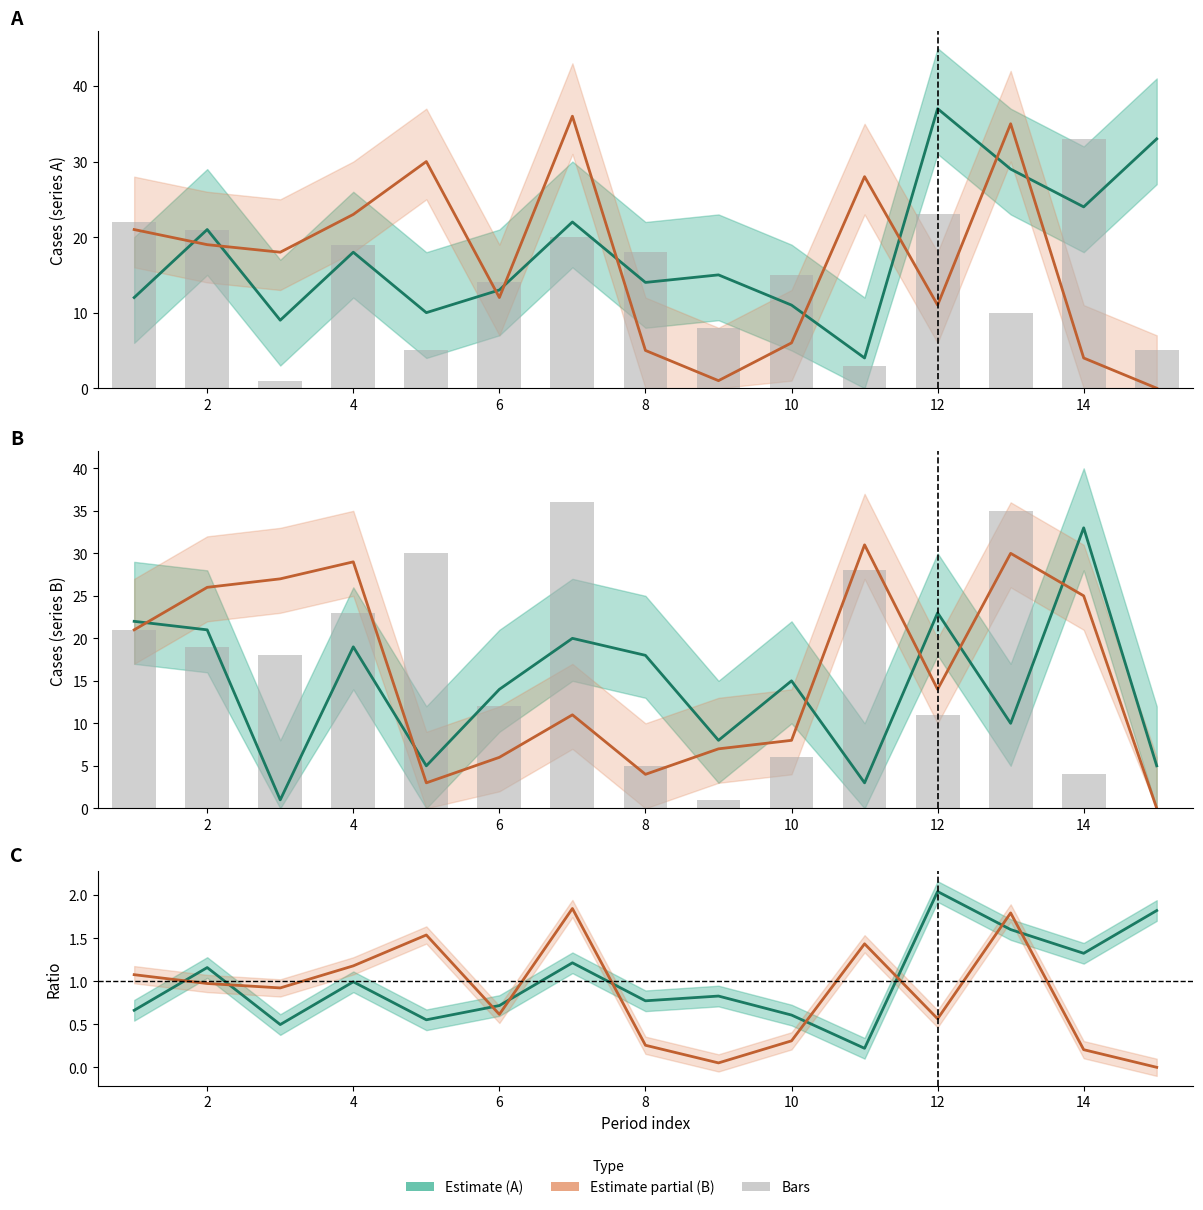

The B_sec series shows 31 at 11. True or false?

True